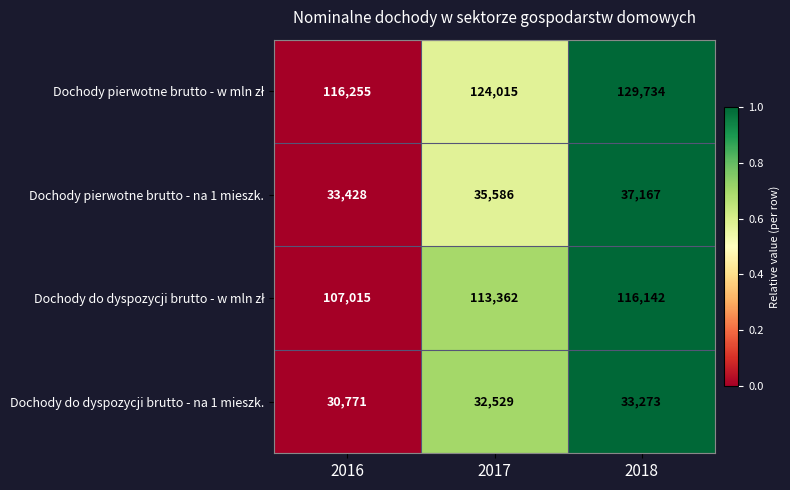

What is the maximum value shown in the chart?

129734